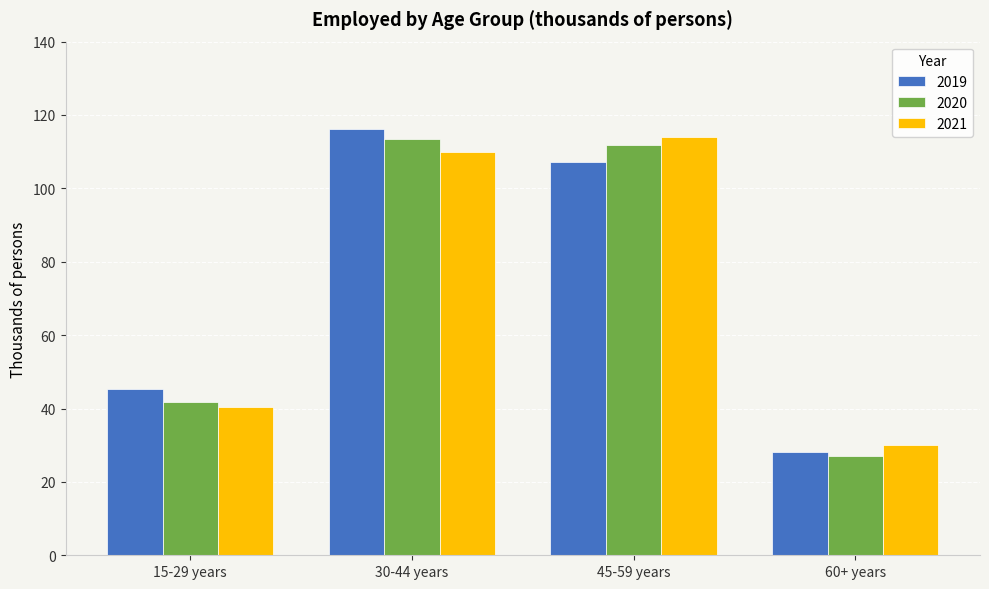

How many groups of bars are there?

4